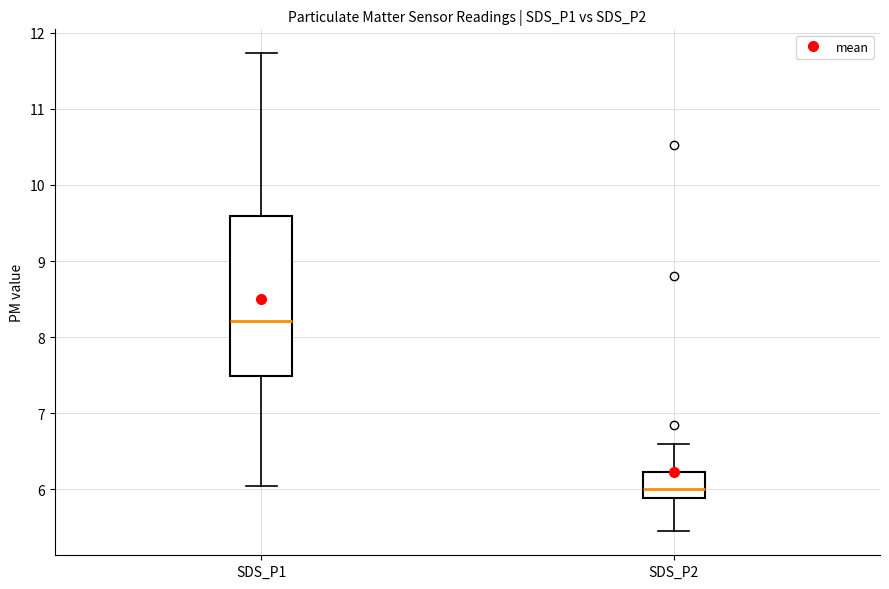

Reading left to right, read every box against the y-axis: the position of its median line, the range the box covers, and the ends of its whiskers. The values are not printed on the chart, so give them approximately, as read against the axis.

SDS_P1: median 8.2, box 7.5 to 9.6, whiskers 6.1 to 11.7
SDS_P2: median 6.0, box 5.9 to 6.2, whiskers 5.5 to 6.6